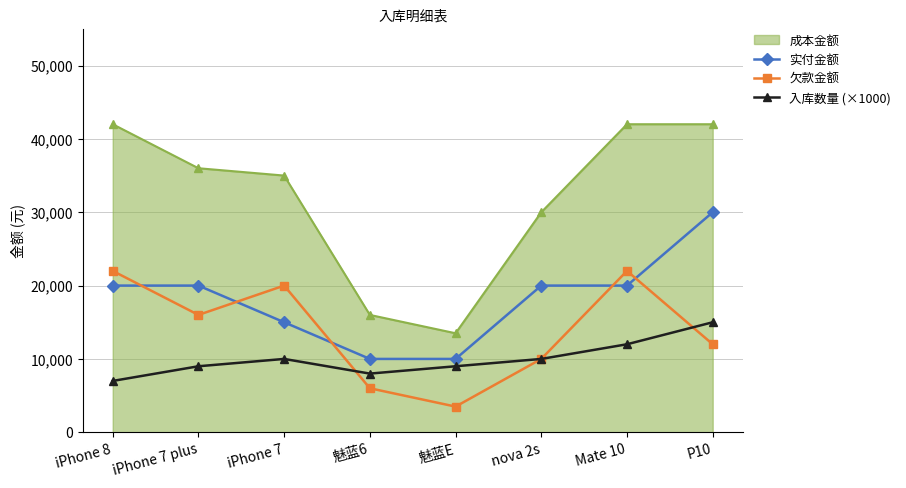

The 入库数量 (×1000) series shows 8000 at 魅蓝6. True or false?

True